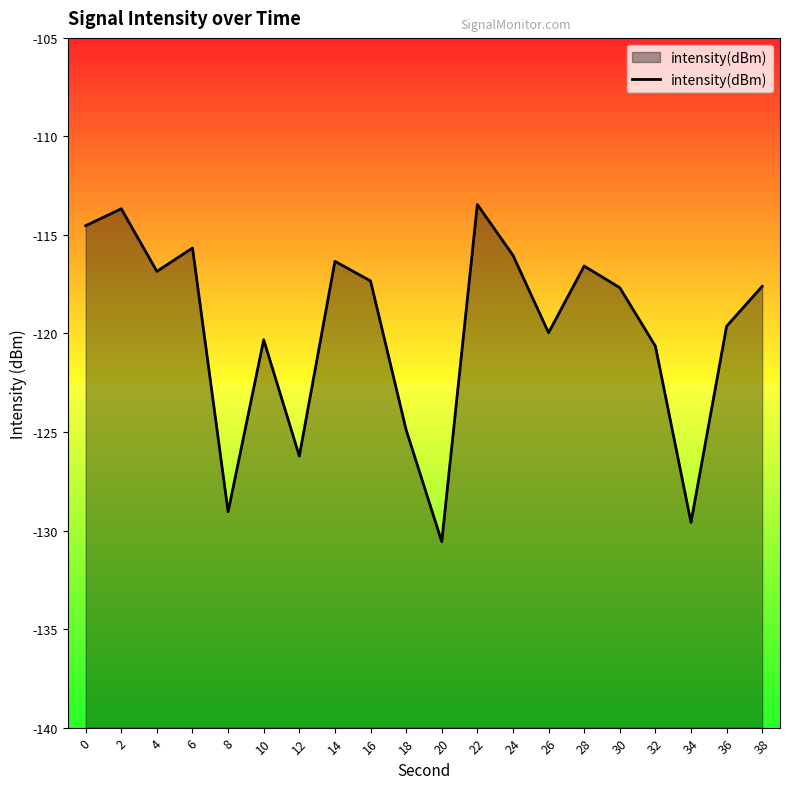

List the labels in order of value, smallest first.

20, 34, 8, 12, 18, 32, 10, 26, 36, 30, 38, 16, 4, 28, 14, 24, 6, 0, 2, 22